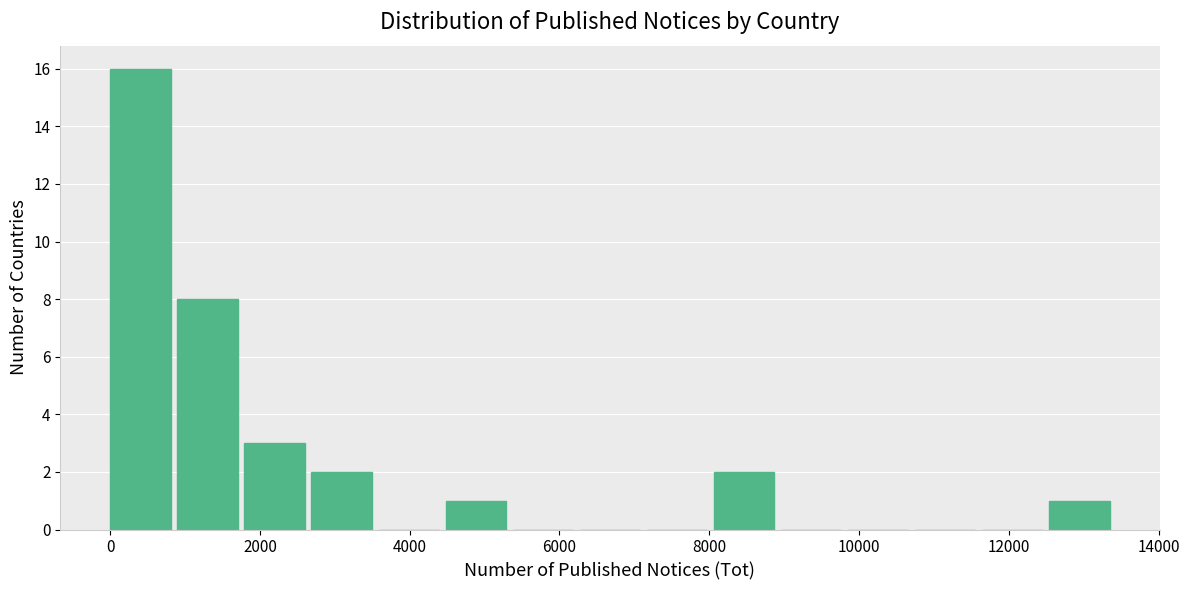

Reading left to right, transcribe this chart: for each bar, give the range it covers on the x-axis and its height. Neither the bar edges nor the heights are printed on the chart, so give them approximately, as read against the axes.

0 to 800: 16
800 to 1800: 8
1800 to 2600: 3
2600 to 3600: 2
3600 to 4400: 0
4400 to 5400: 1
5400 to 6200: 0
6200 to 7200: 0
7200 to 8000: 0
8000 to 9000: 2
9000 to 9800: 0
9800 to 10800: 0
10800 to 11600: 0
11600 to 12600: 0
12600 to 13400: 1